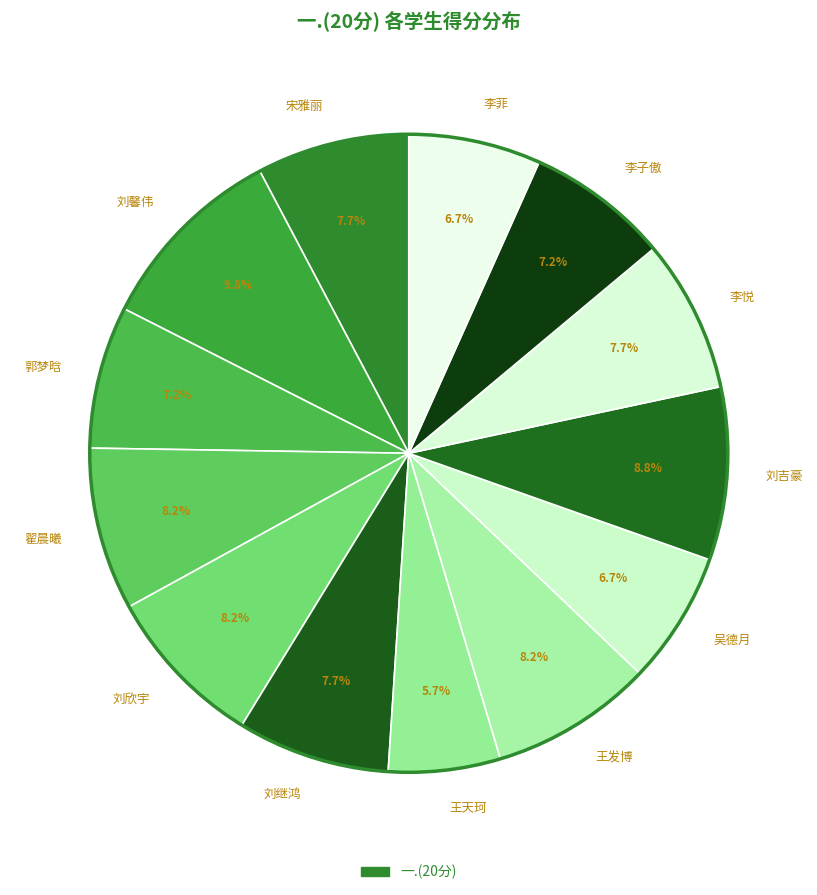

Between 刘继鸿 and 刘欣宇, which is larger?

刘欣宇